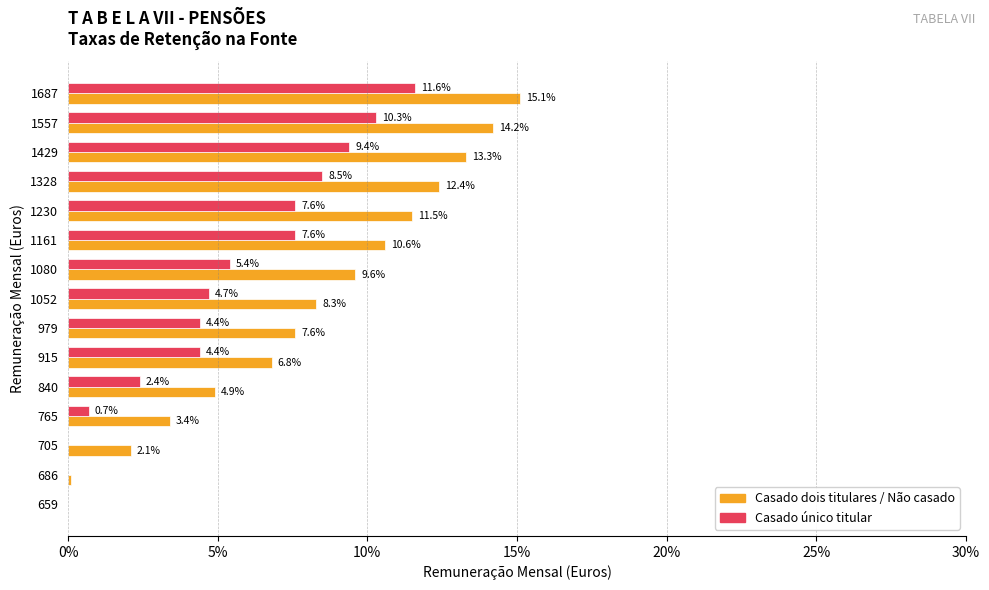

What are all the series names shown in the legend?

Casado dois titulares / Não casado, Casado único titular